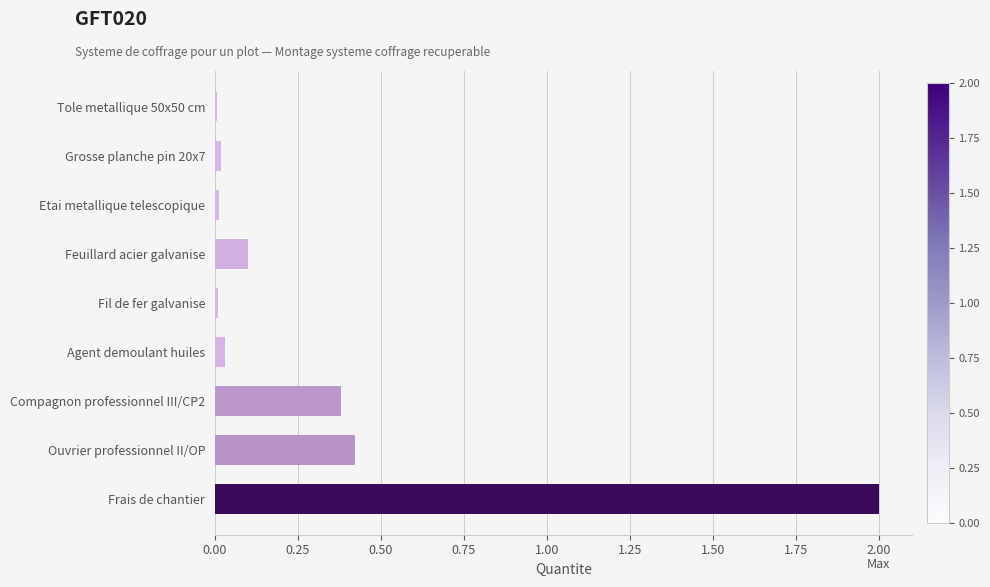

What is the value of the 9th bar from the top?

2.0